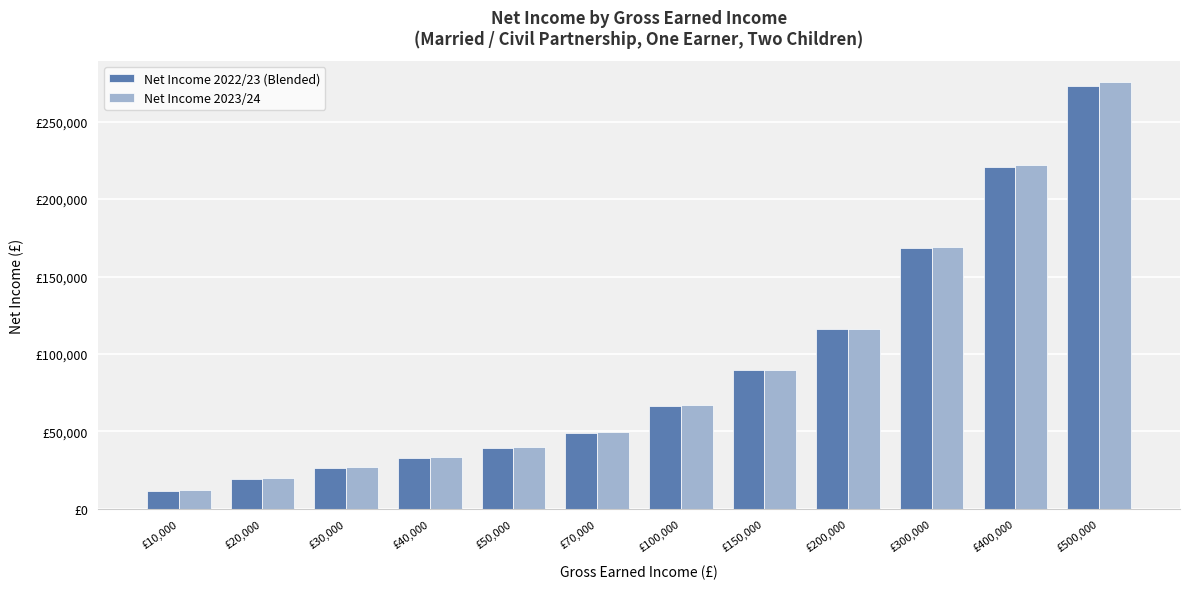

Does the chart contain any negative values?

No